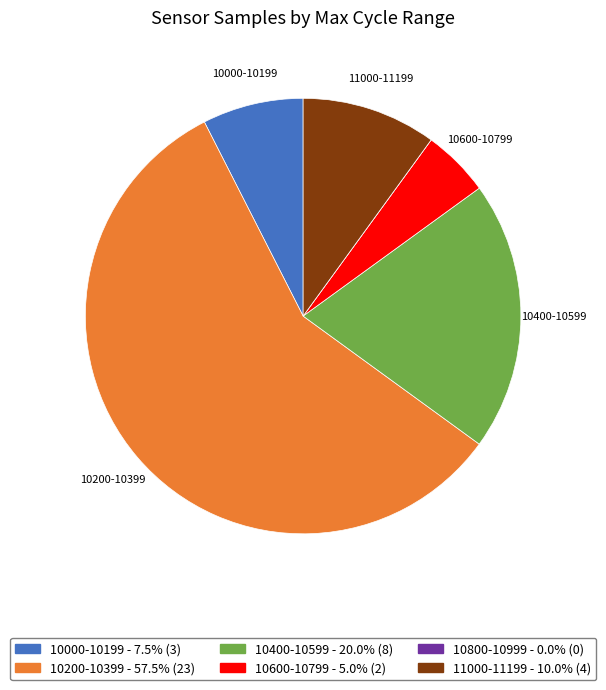

Is there any slice that represents more than half of the pie?

Yes